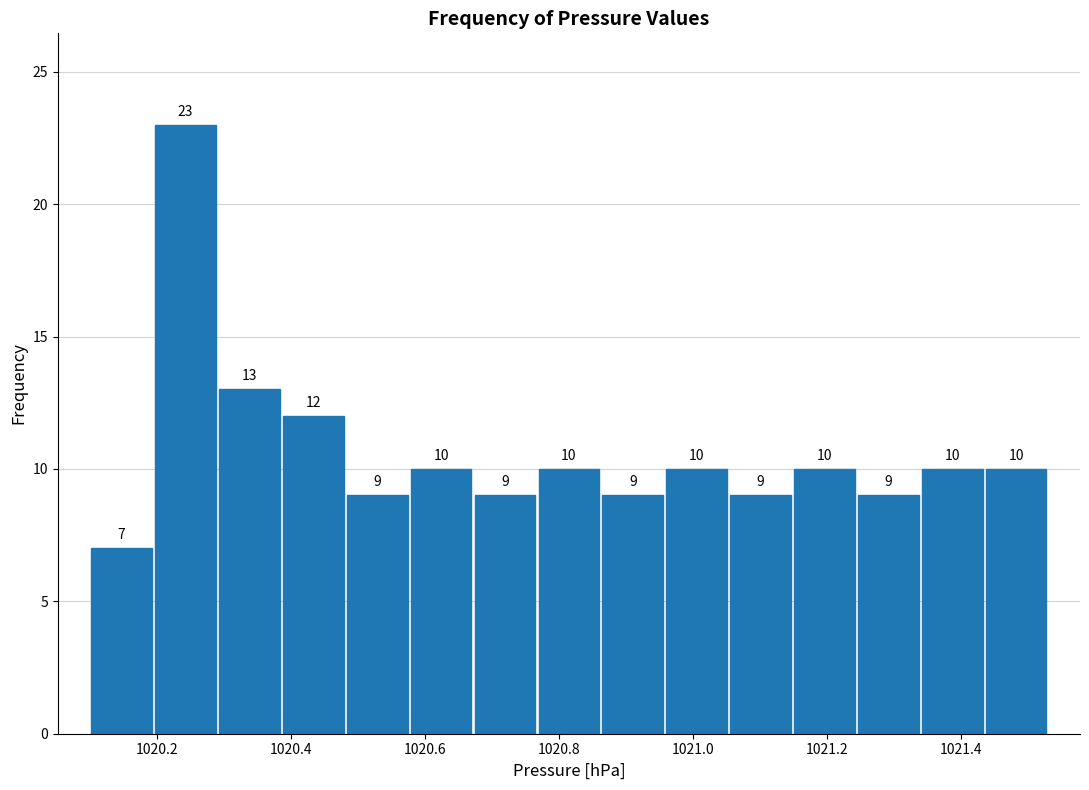

Which range on the x-axis has the tallest bar?

1020.20 to 1020.30